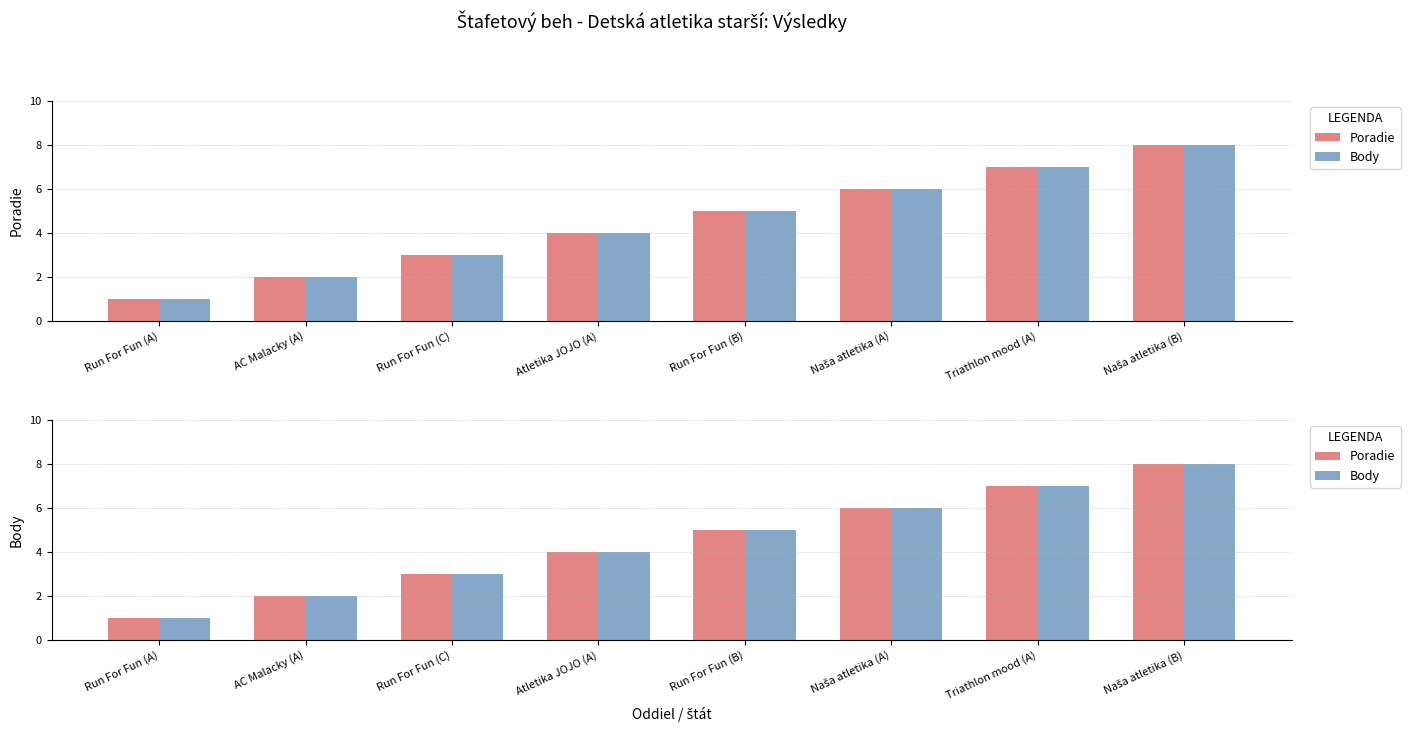

At which label does Body reach its minimum?

Run For Fun (A)